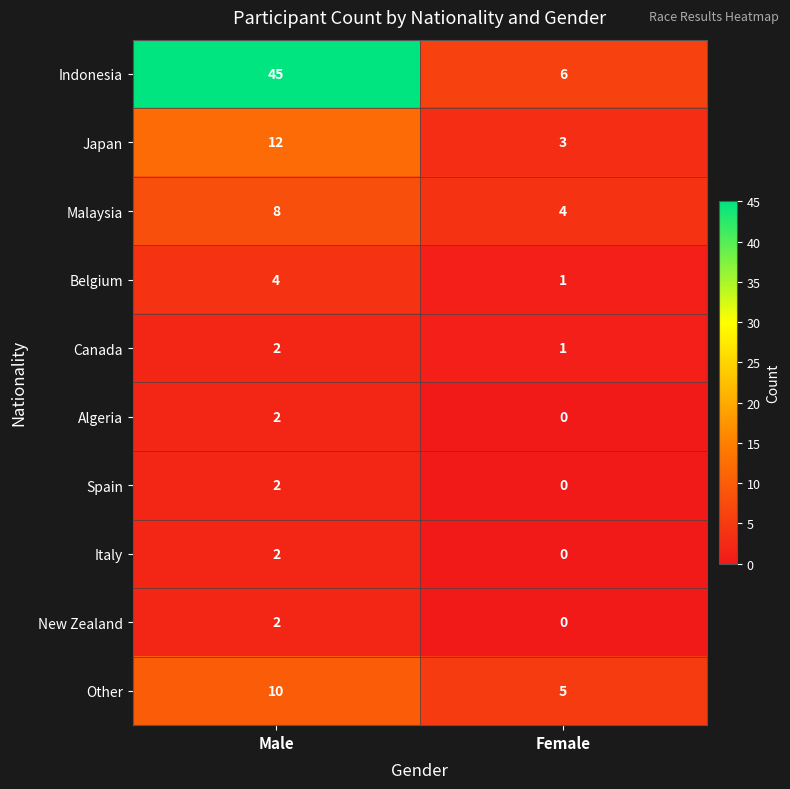

Is it true that Other equals 5 at Female?

True